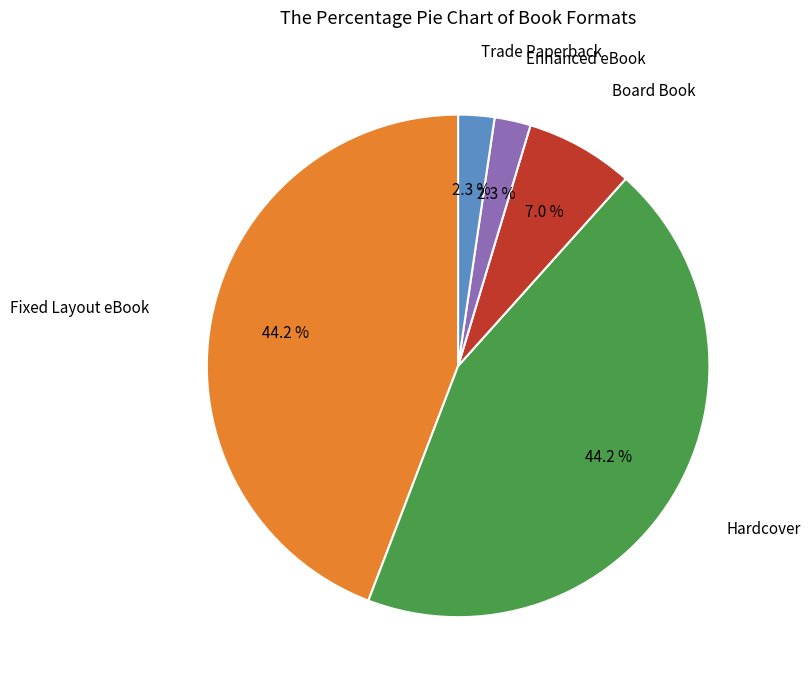

Does any single category account for the majority?

No